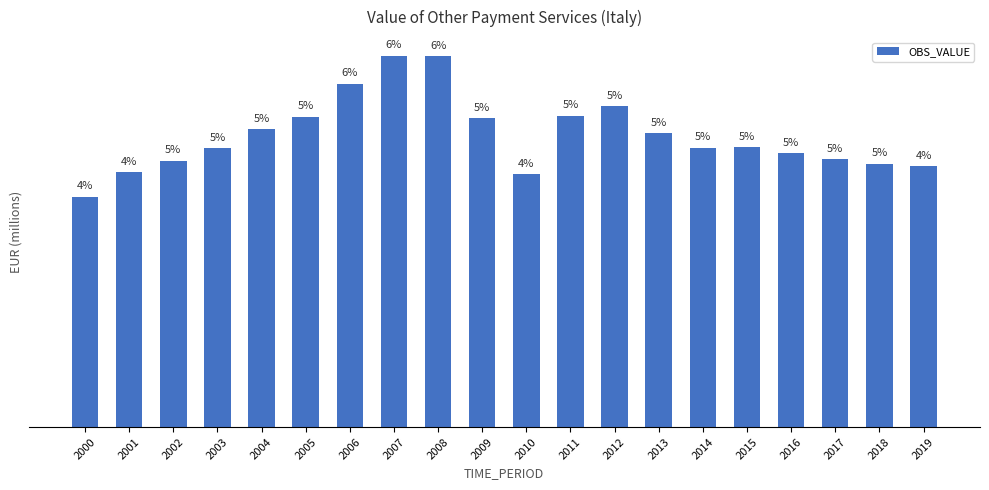

What value does the data have at 2016?

605230.4